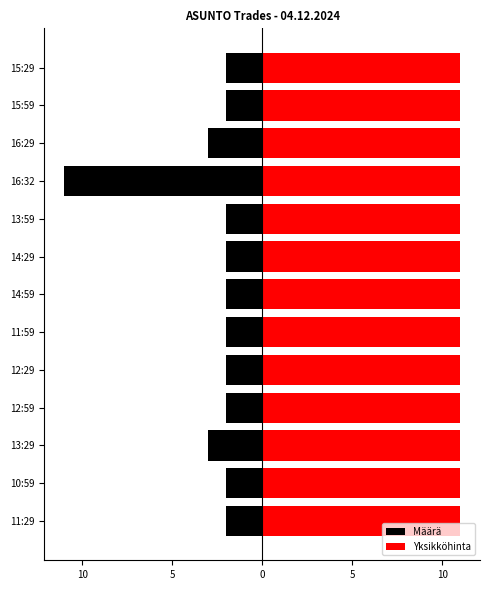

What are all the series names shown in the legend?

Määrä, Yksikköhinta